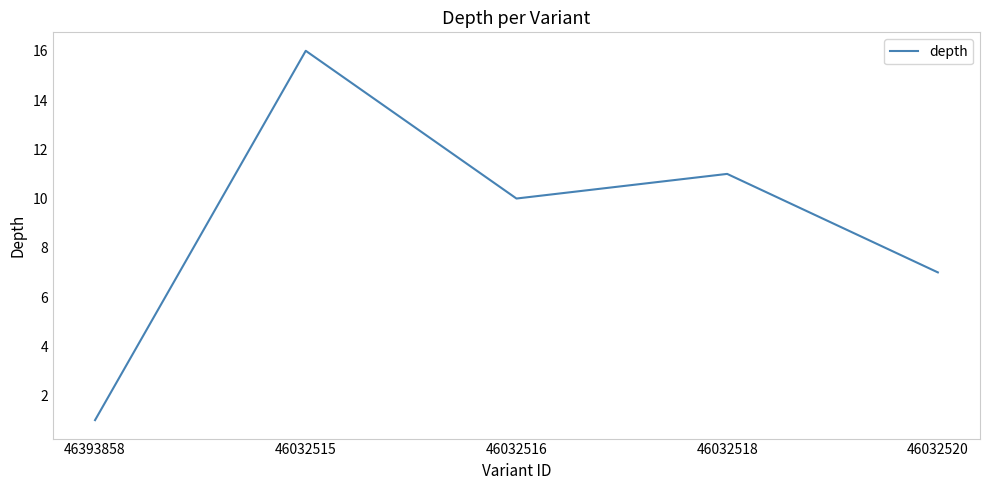

Count the number of data series in this chart.

1